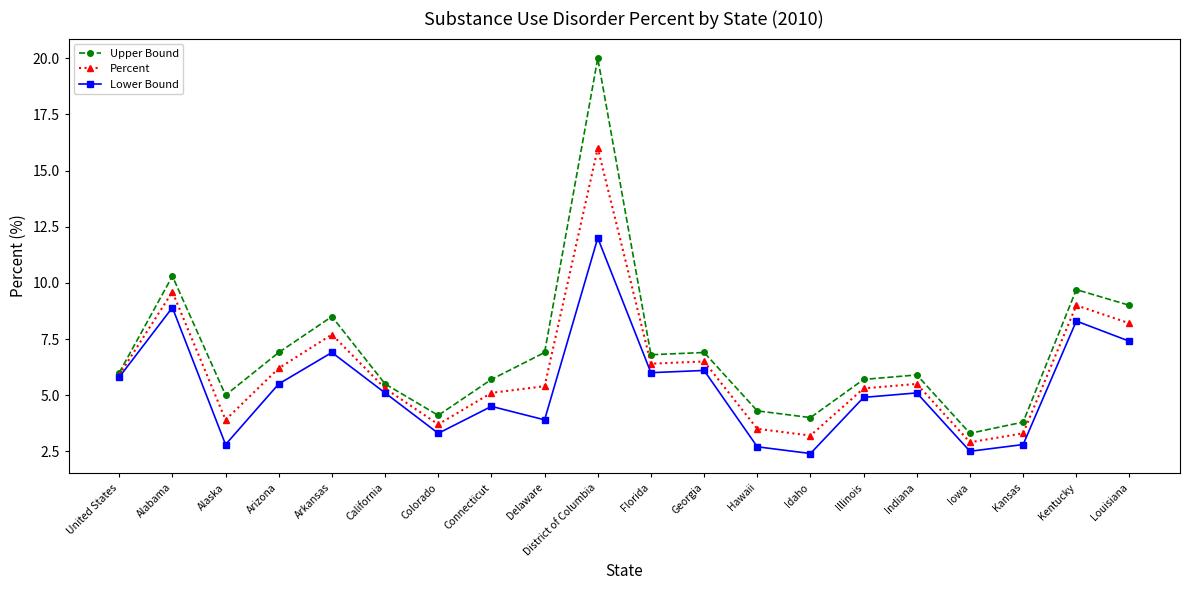

How many categories are shown in the chart?

20